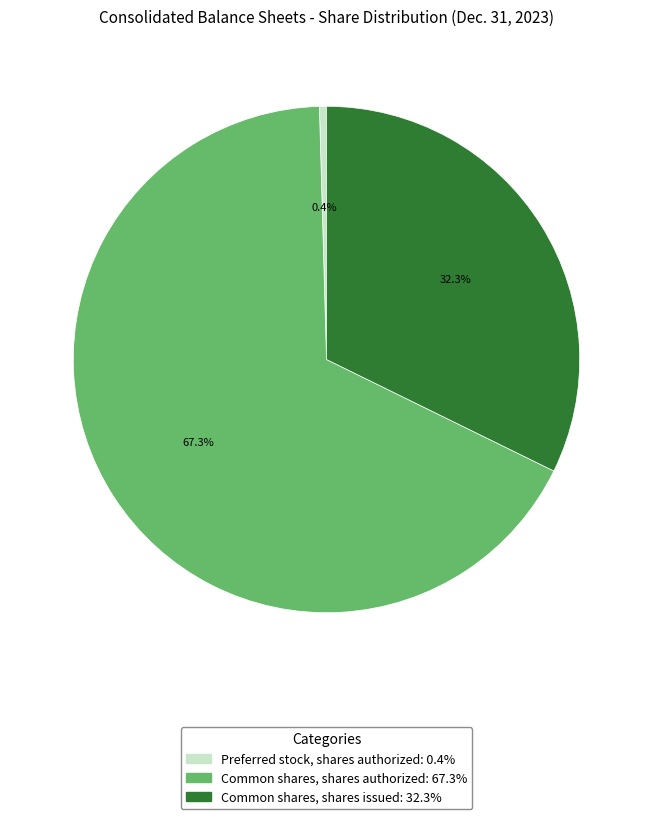

Is there a majority slice in this chart?

Yes